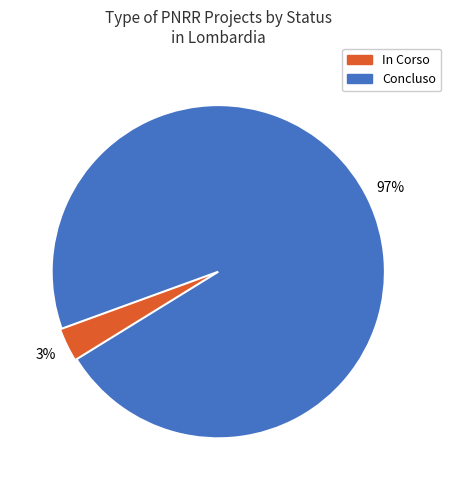

Rank the categories by value from lowest to highest.

In Corso, Concluso